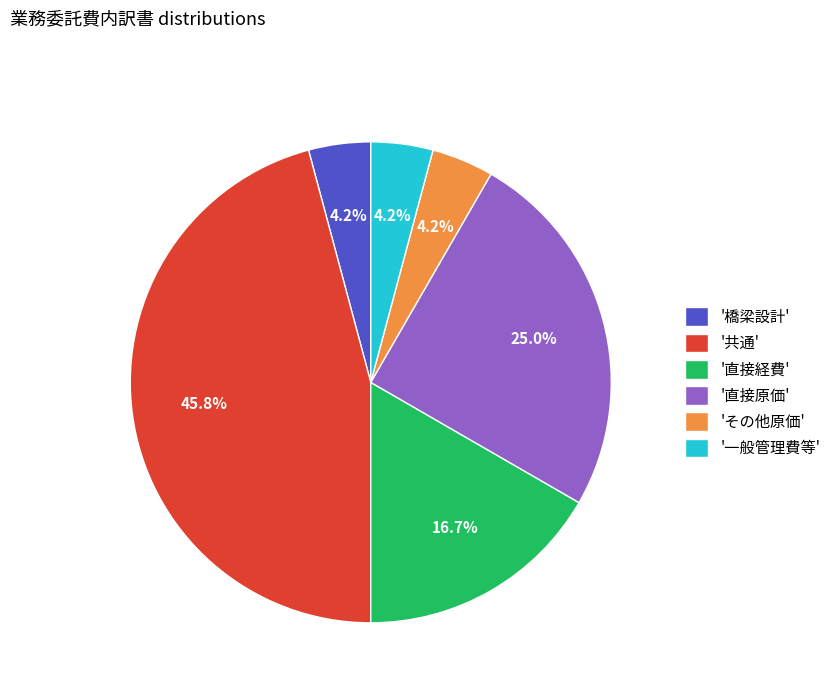

Approximately how many times larger is the value at '橋梁設計' compared to 'その他原価'?

1.0